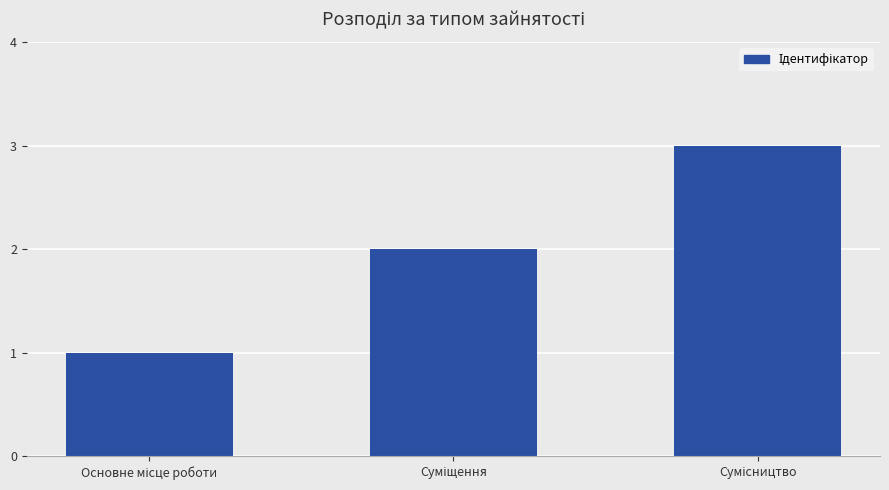

What is the maximum value shown in the chart?

3